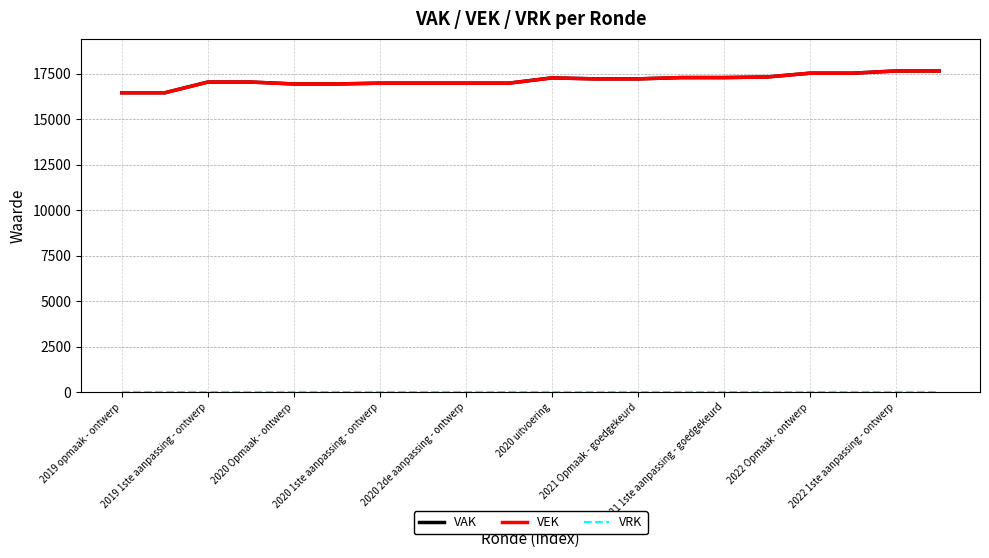

What is the highest value of the VEK series?

17642